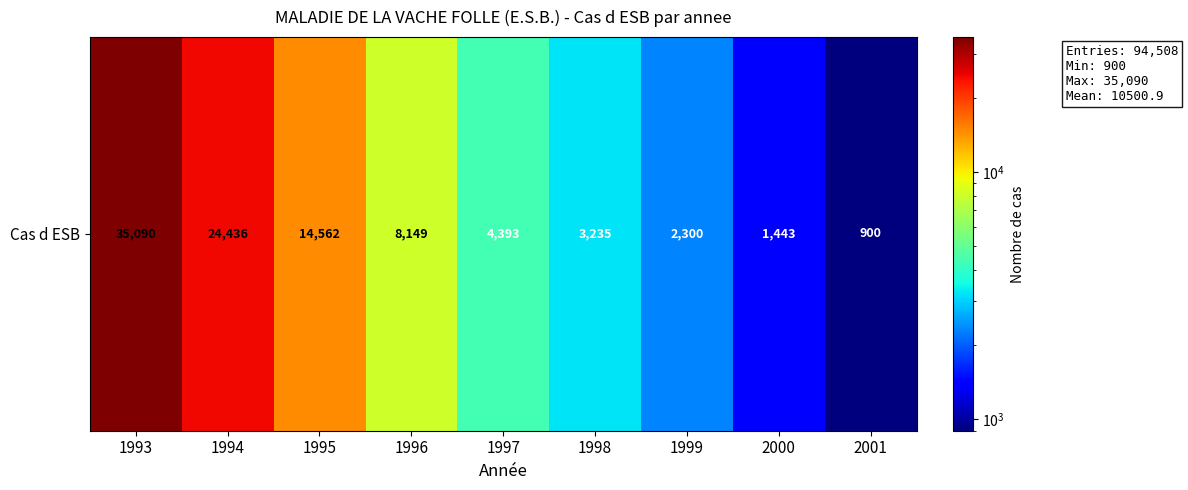

True or false: the data shows 35090 at 1993.

True